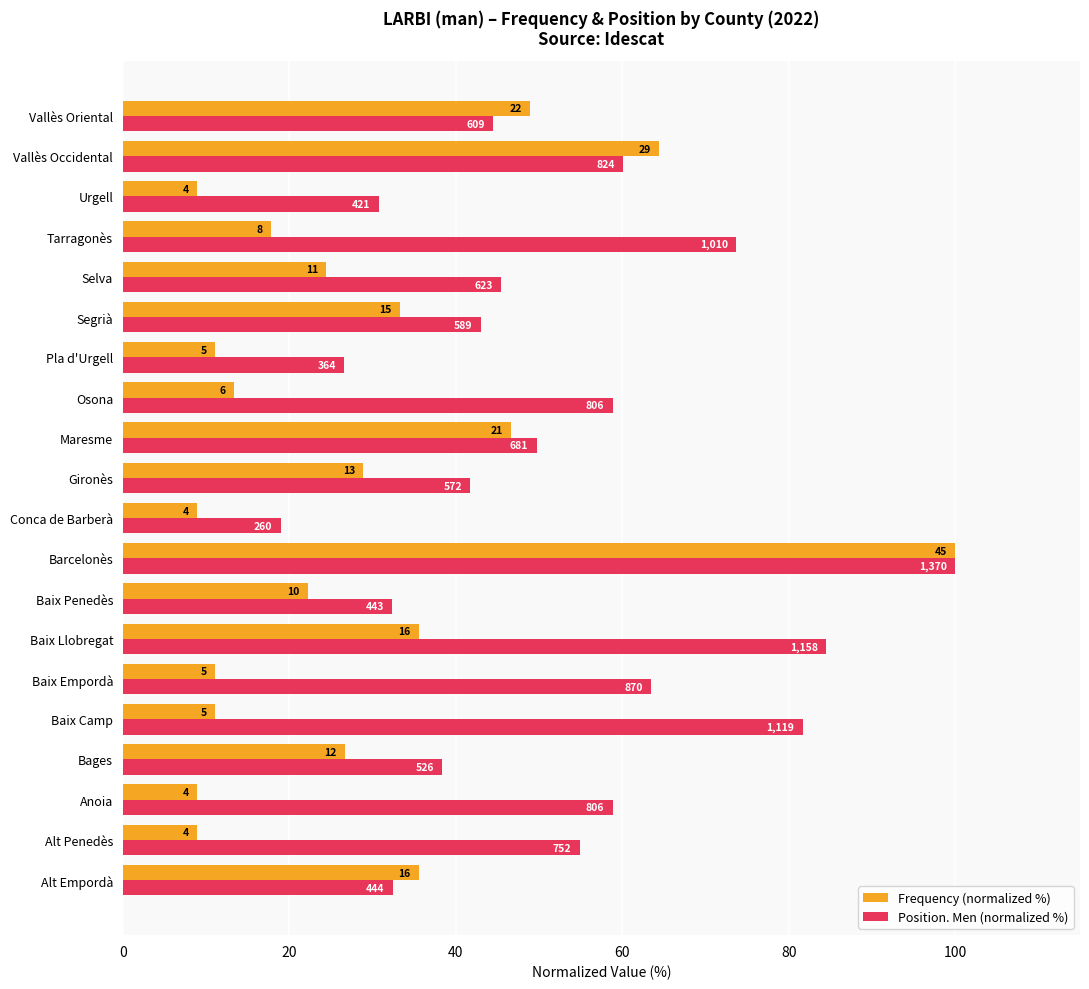

What are all the series names shown in the legend?

Frequency (normalized %), Position. Men (normalized %)